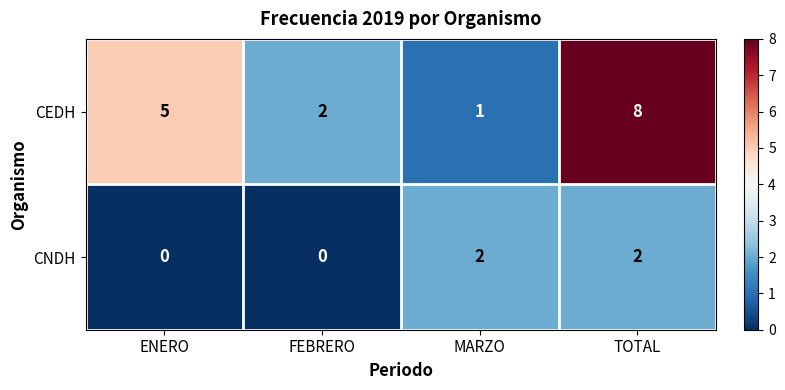

Reading left to right, extract all data points from this chart.

CEDH: ENERO=5	FEBRERO=2	MARZO=1	TOTAL=8
CNDH: ENERO=0	FEBRERO=0	MARZO=2	TOTAL=2